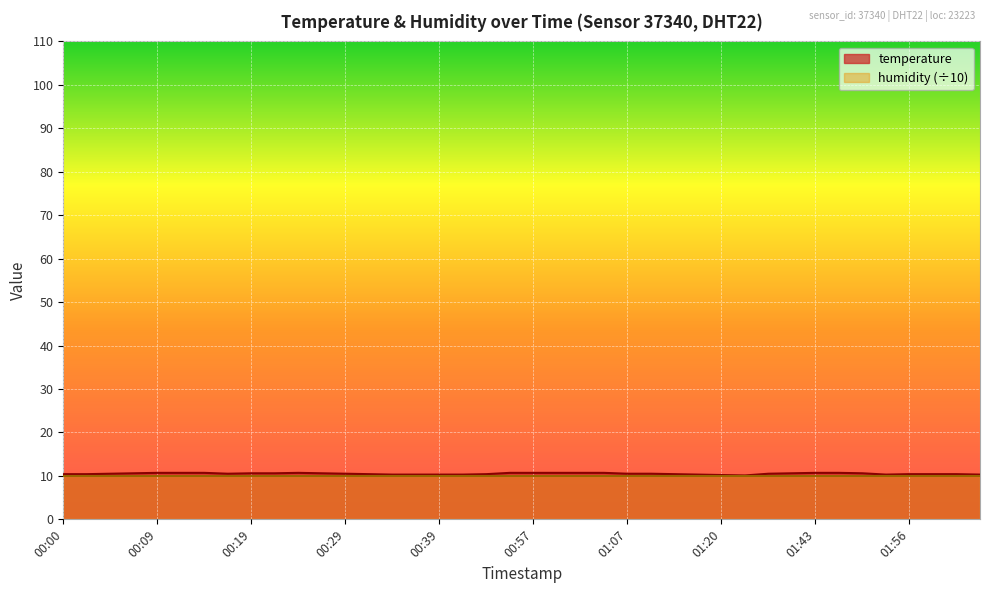

Which label corresponds to the largest value in the chart?

00:09